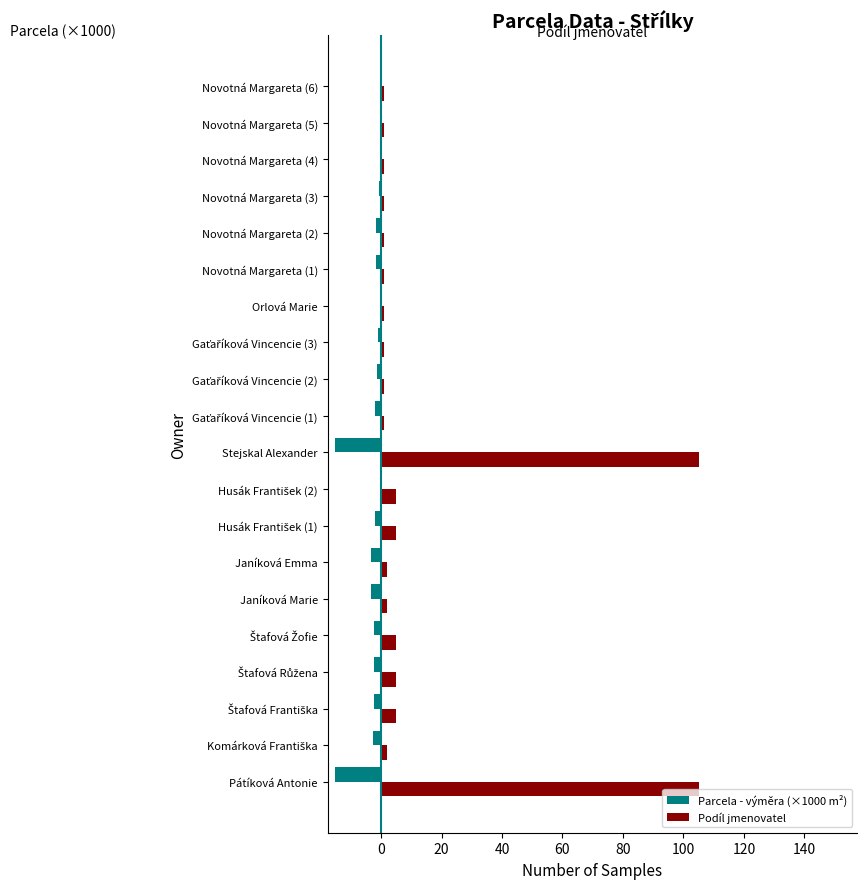

What is the sum of all Parcela - výměra (×1000 m²) values?

-58.7